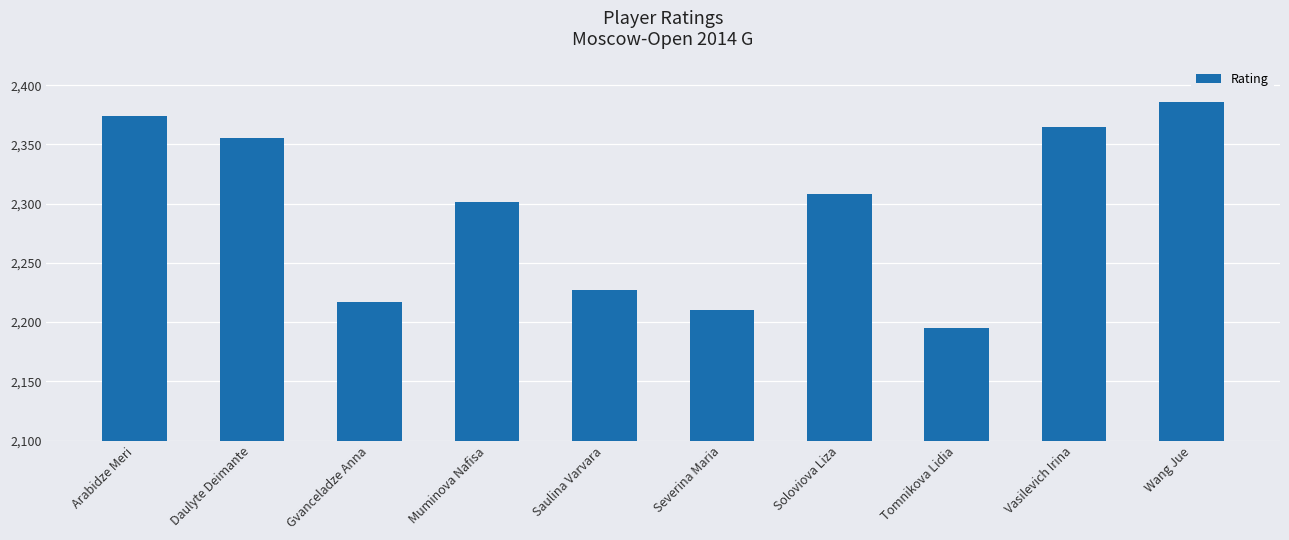

At which label is the value closest to 2290?

Muminova Nafisa